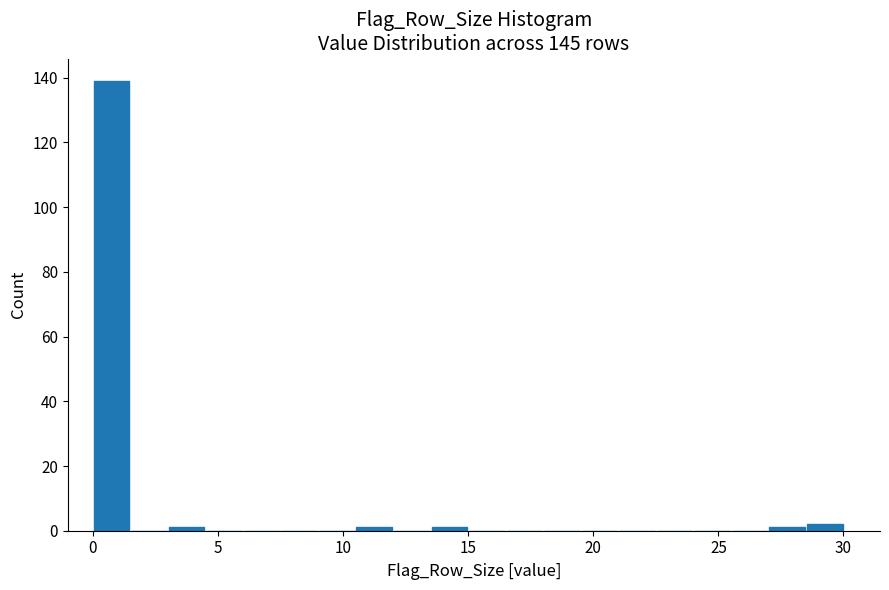

Read against the x-axis, roughly where is the centre of the tallest bar?

1.0